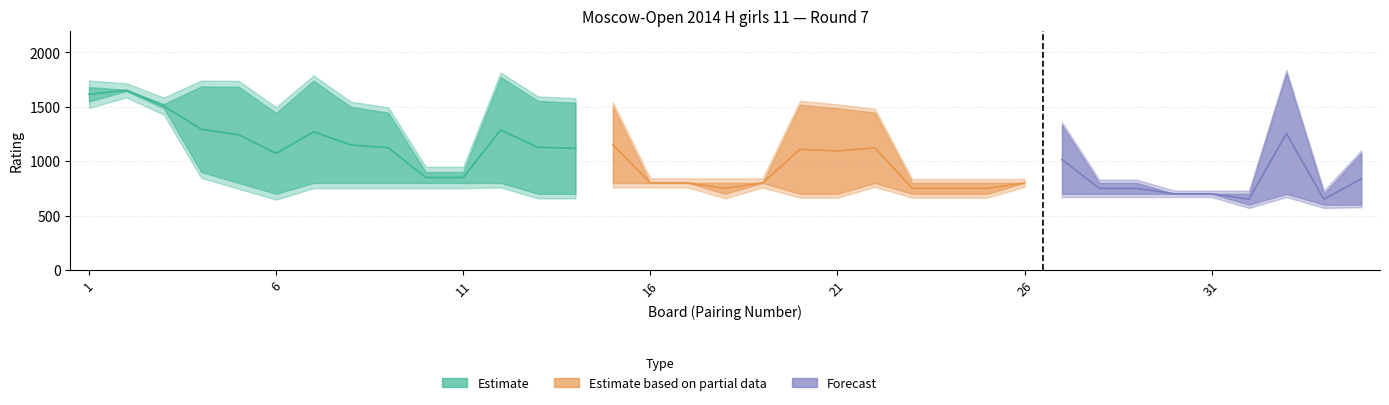

What is the value of the Rating_Black point at the 34th from the left?

700.0